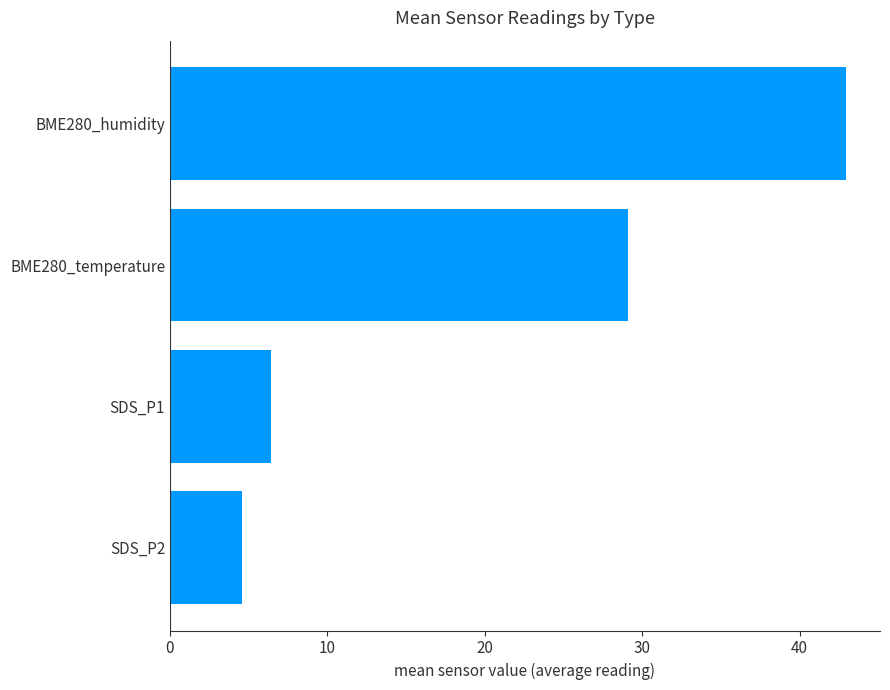

What is the smallest value displayed?

4.6